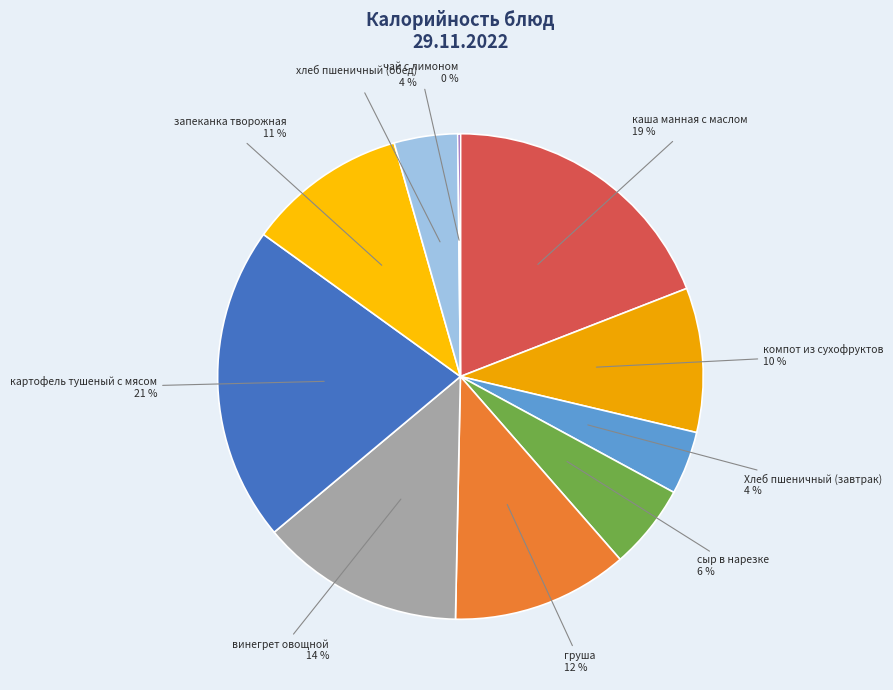

To the nearest percent, what is the difference between the largest and smallest slice percentages?

21%